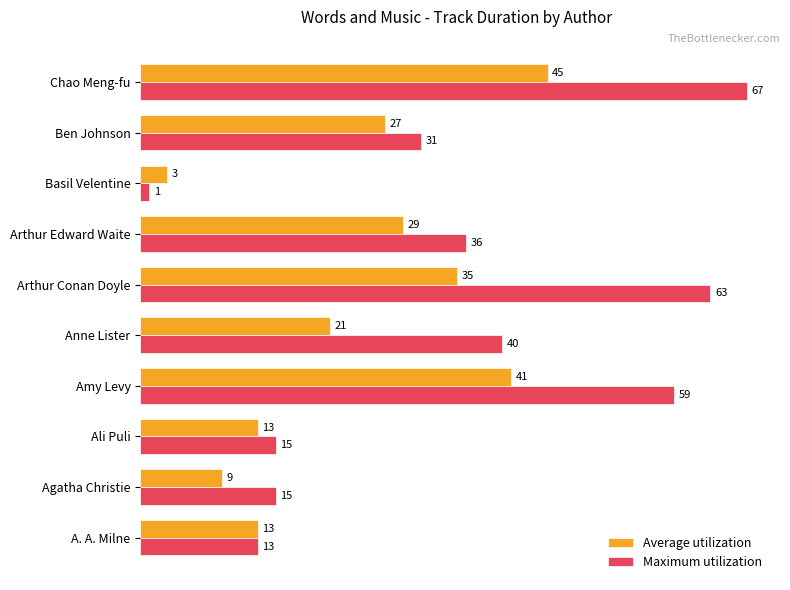

What is the average value of the Average utilization series?

24